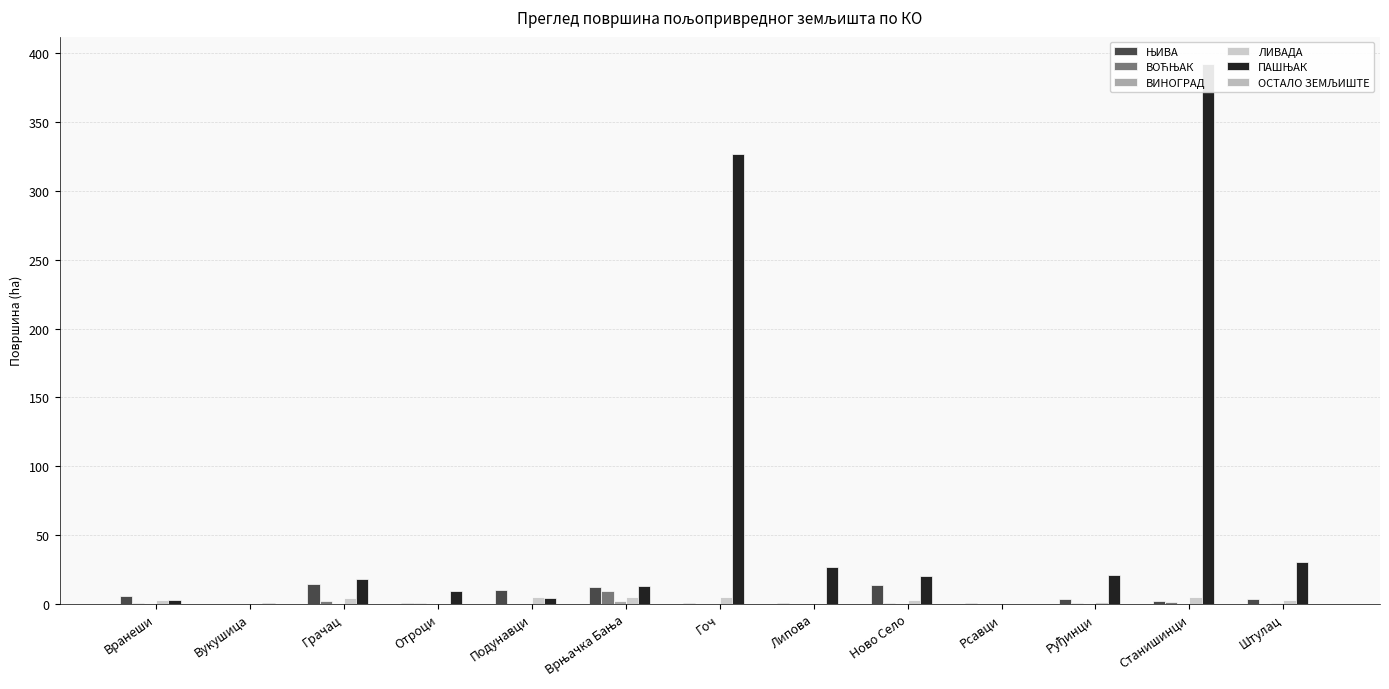

At which label does ЛИВАДА first exceed 2?

Вранеши